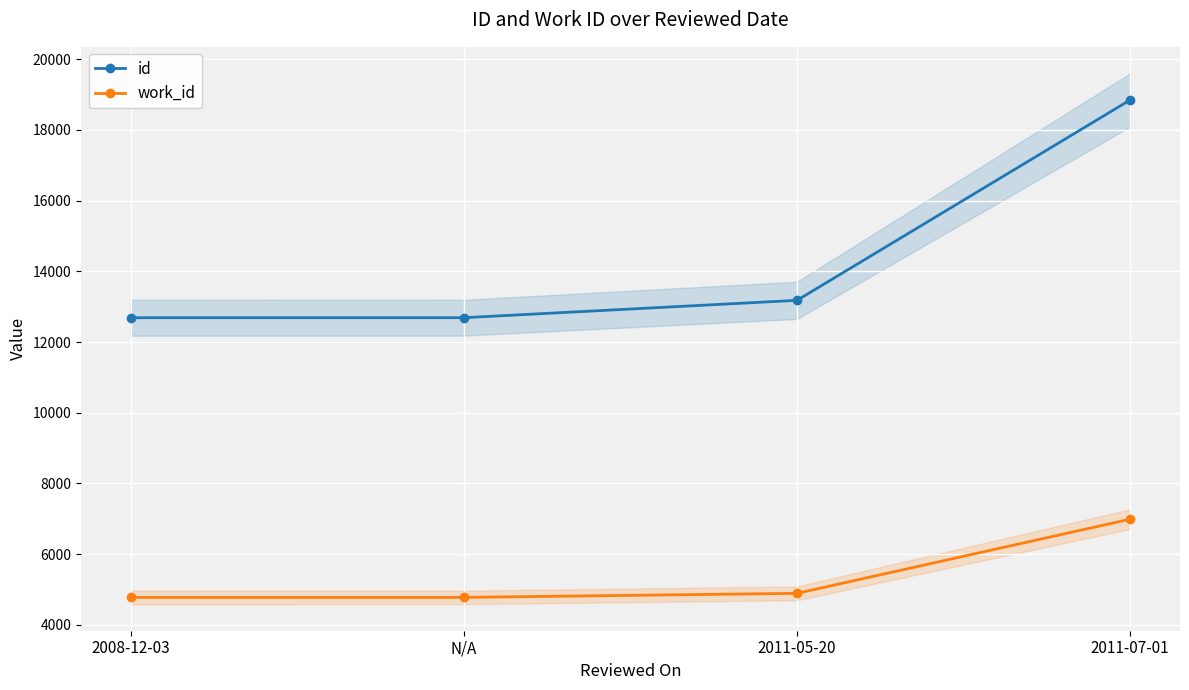

The value of id at 2008-12-03 is 3671. True or false?

False